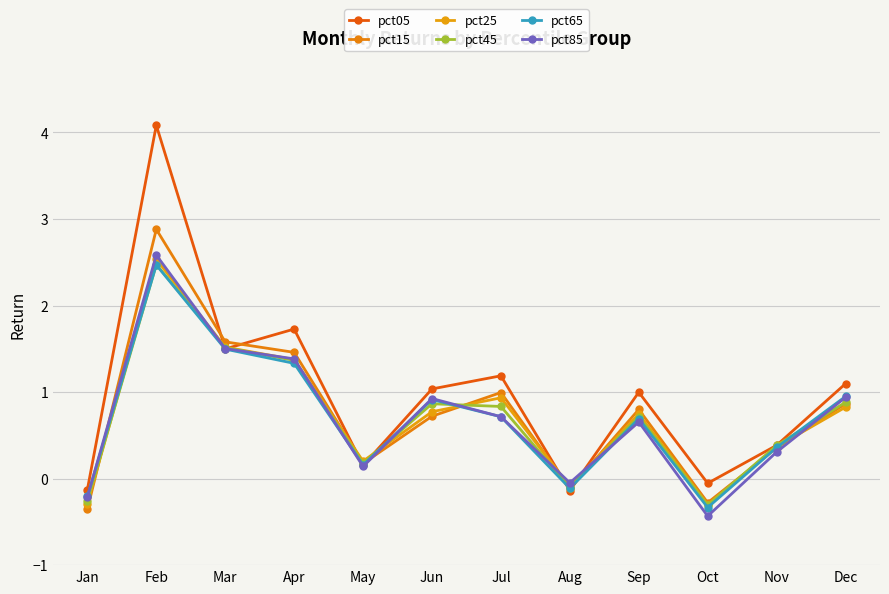

Read the pct15 value at Jul.

1.0